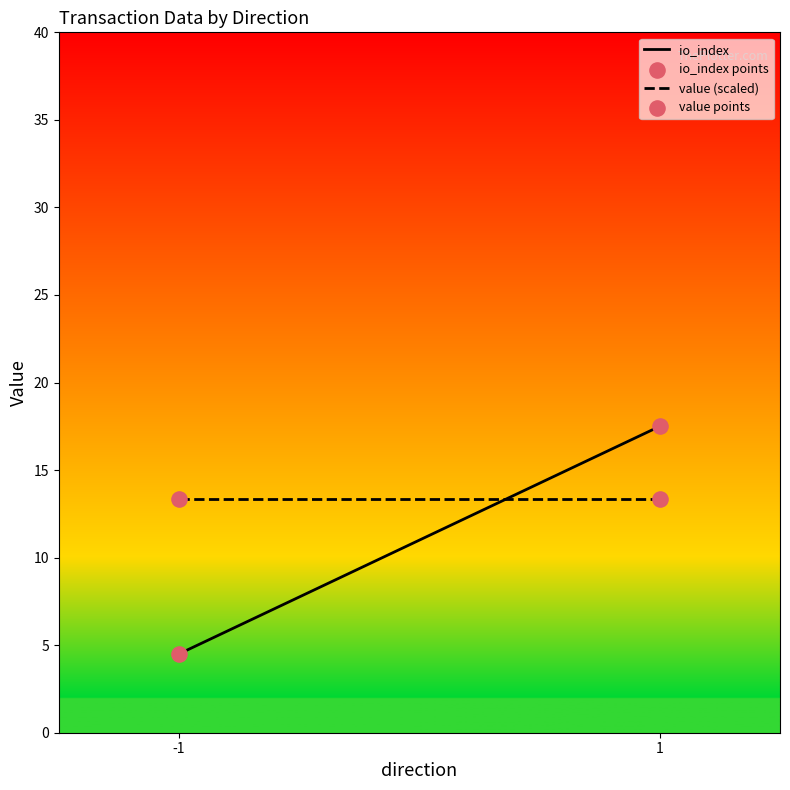

Which series reaches the minimum Y coordinate?

io_index